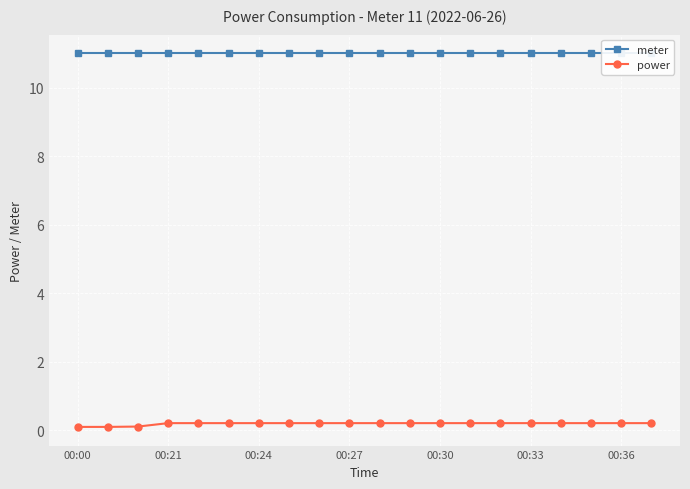

Between 8 and 9, which series saw the biggest shift?

meter